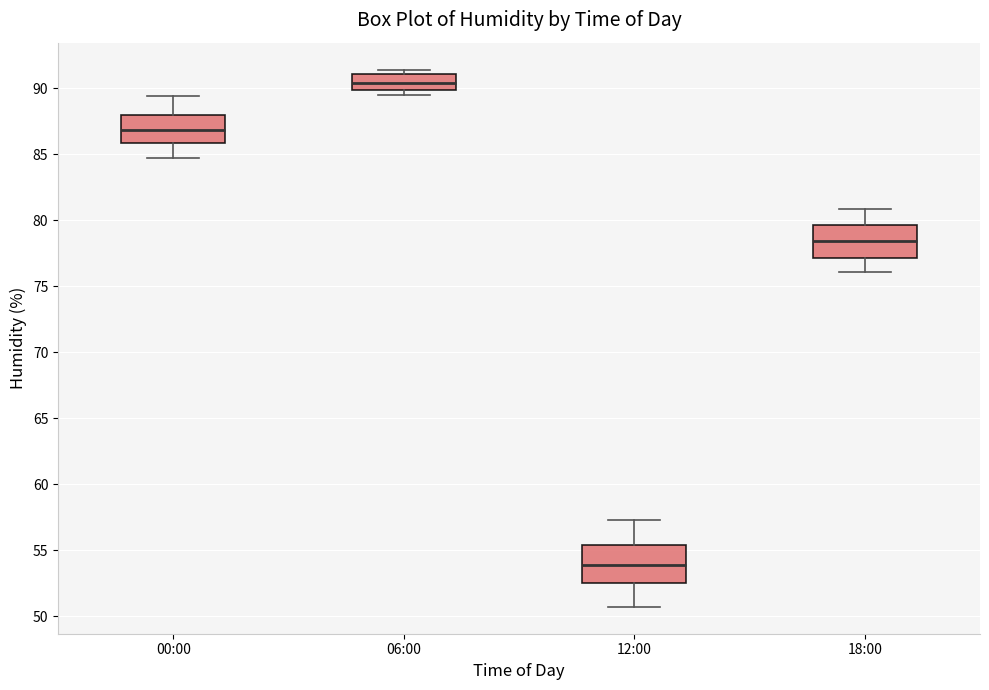

Reading left to right, transcribe this box plot: for each box, give where its median line is, the range the box spans, and where its two whiskers end, as read against the y-axis. The values are not printed on the chart, so give them approximately, as read against the axis.

00:00: median 87.0, box 86.0 to 88.0, whiskers 84.5 to 89.5
06:00: median 90.5, box 90.0 to 91.0, whiskers 89.5 to 91.5
12:00: median 54.0, box 52.5 to 55.5, whiskers 50.5 to 57.5
18:00: median 78.5, box 77.0 to 79.5, whiskers 76.0 to 81.0